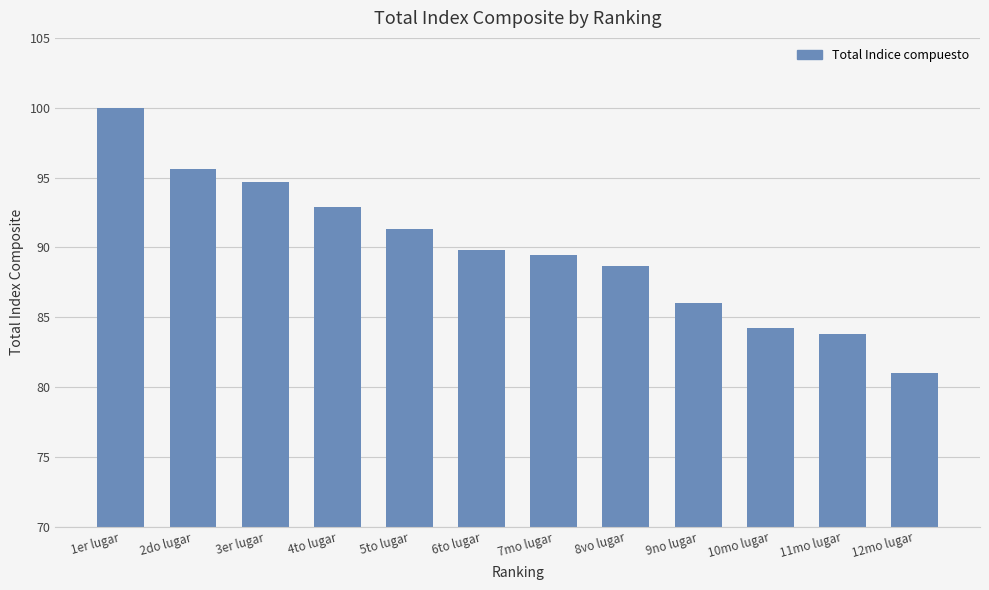

Is it true that the value at 12mo lugar is 133.2?

False